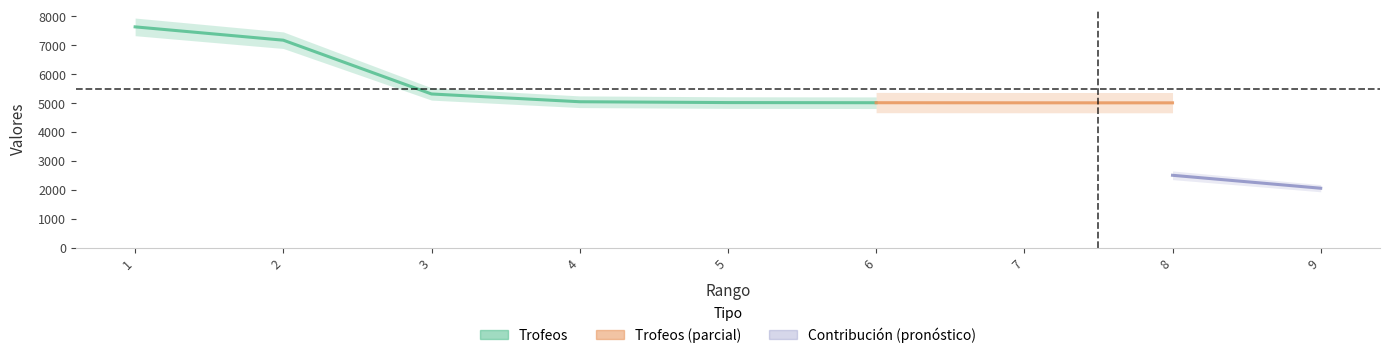

At which category is the sum across all series the highest?

1